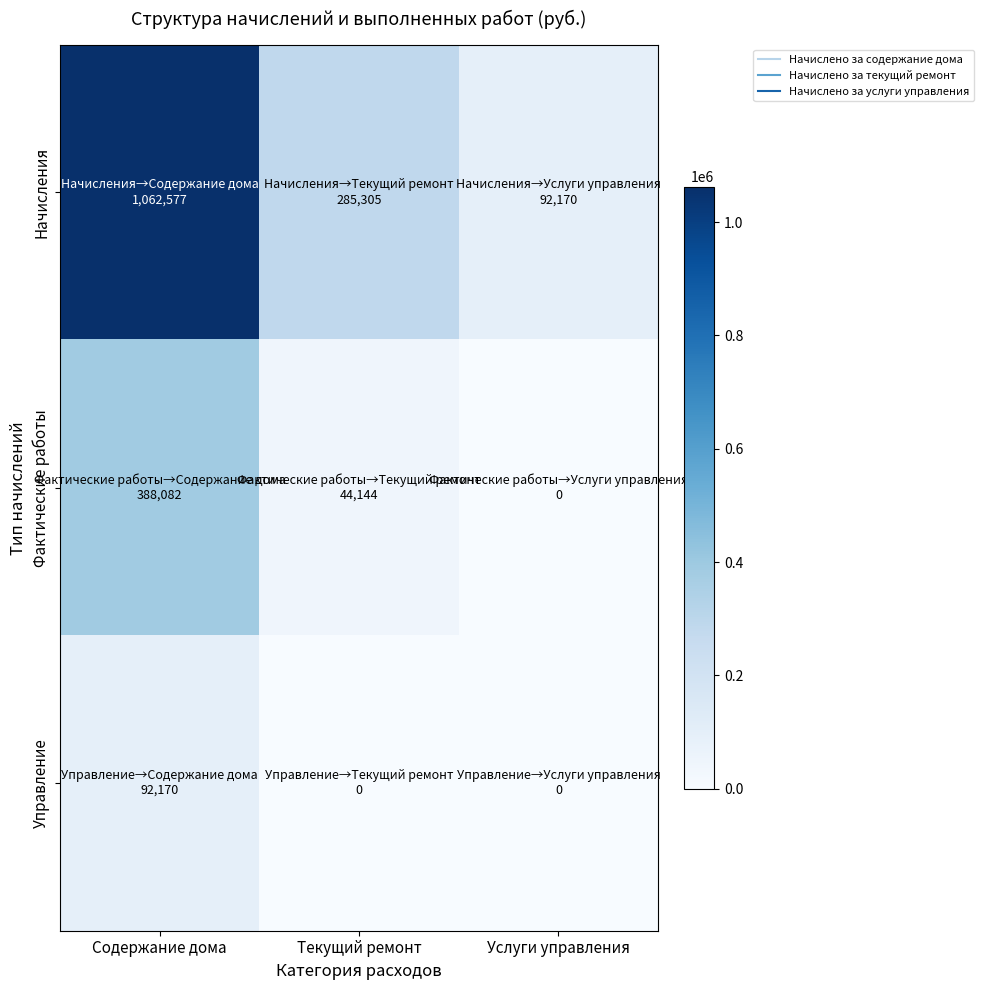

Which series has the largest total across all categories?

Начисления